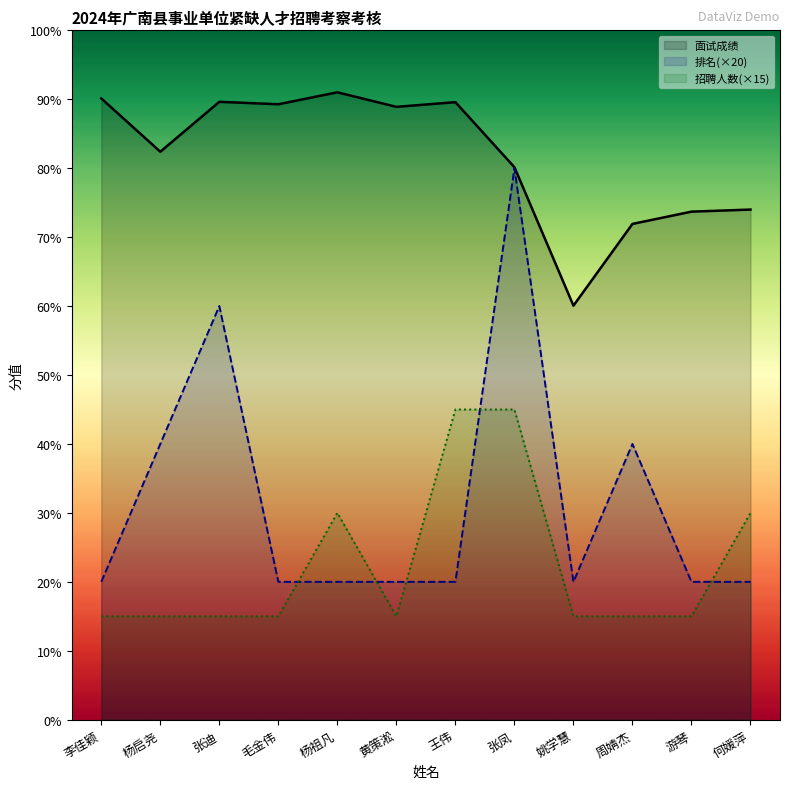

Does the chart display data point markers on the line(s)?

No